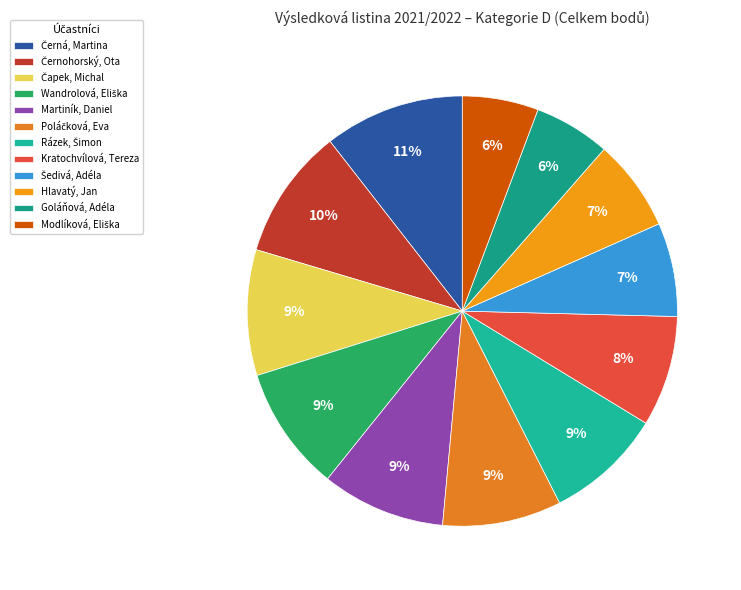

What is the ratio of the value at Kratochvílová, Tereza to the value at Martiník, Daniel?

0.9